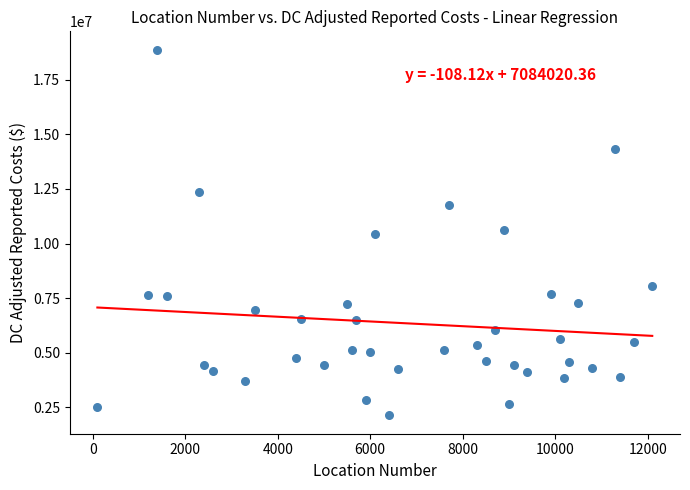

What is the range of X values (max minus min)?

12000